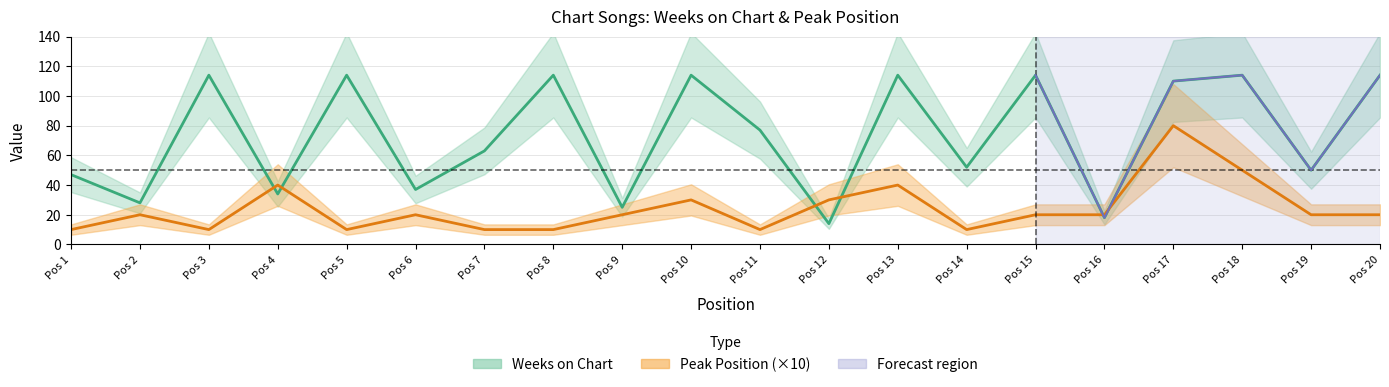

Where is Peak Position nearest to the value 45?

Pos 4